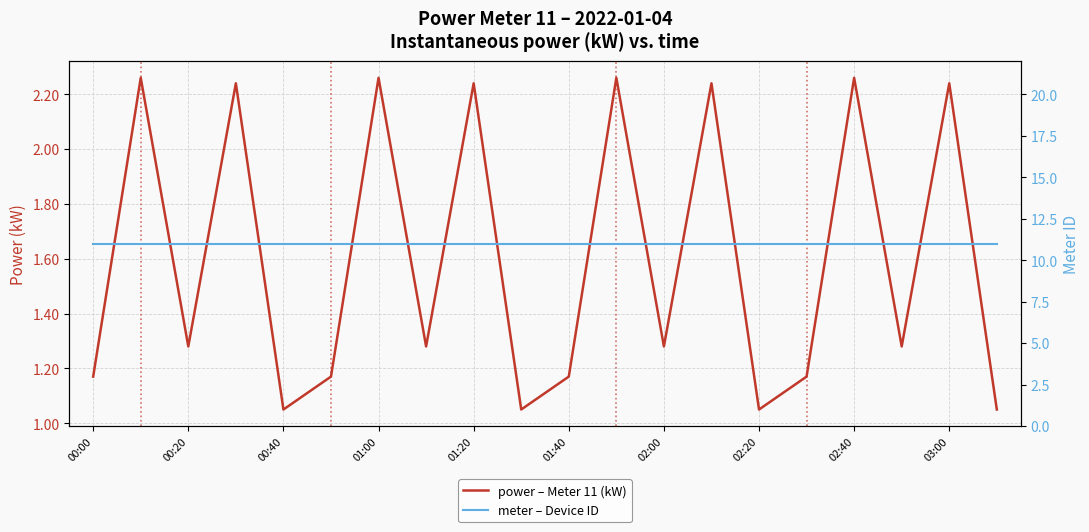

True or false: meter – Device ID and power – Meter 11 (kW) cross at least once.

False